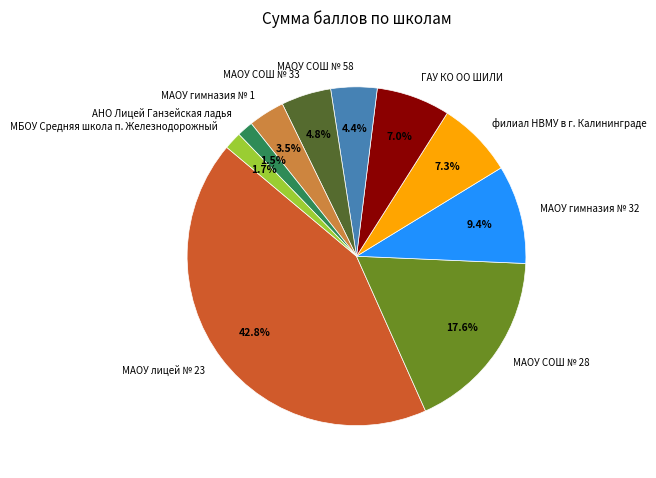

Count the number of slices in the pie.

10